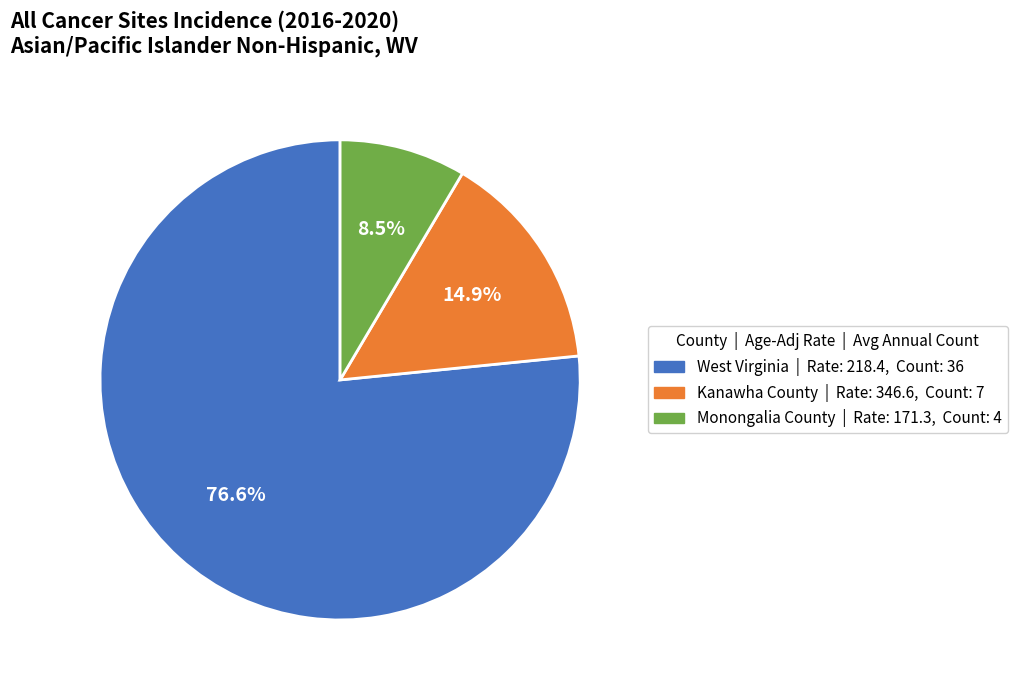

Does Kanawha County represent more than half of the total?

No